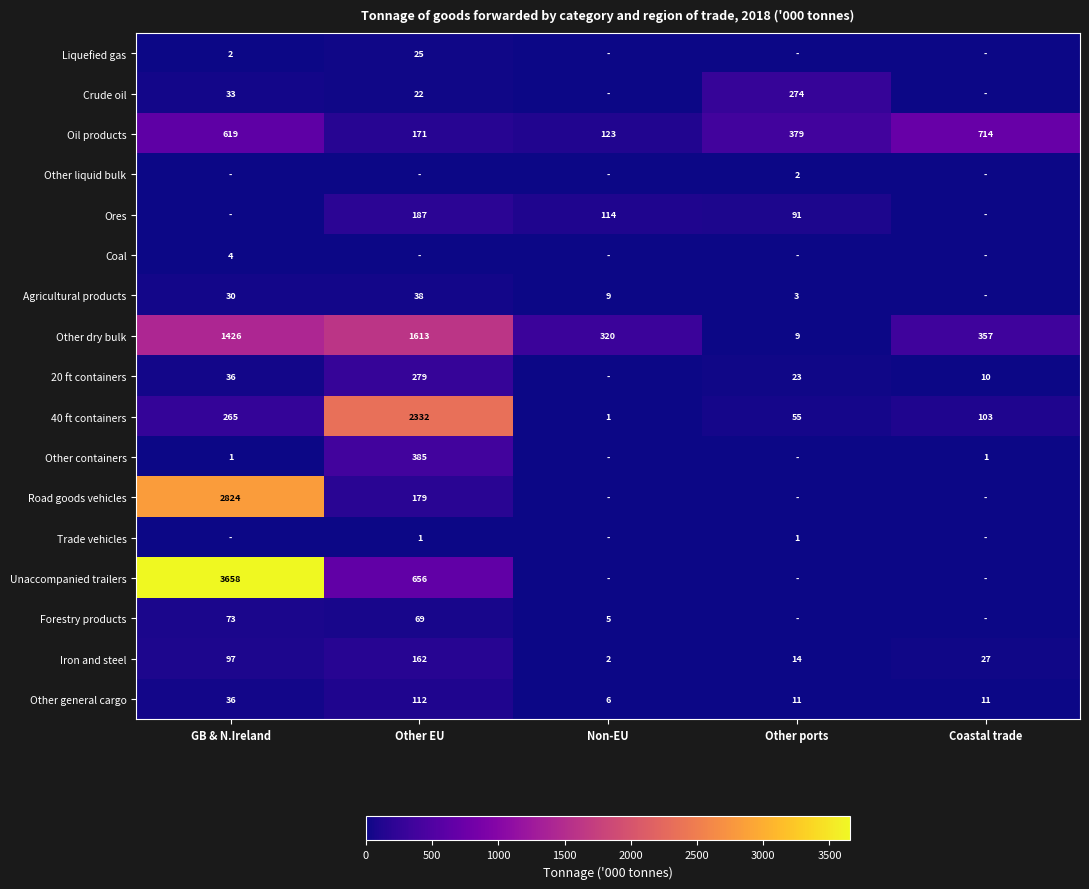

What is the difference between the Other general cargo values at Other ports and GB & N.Ireland?

25